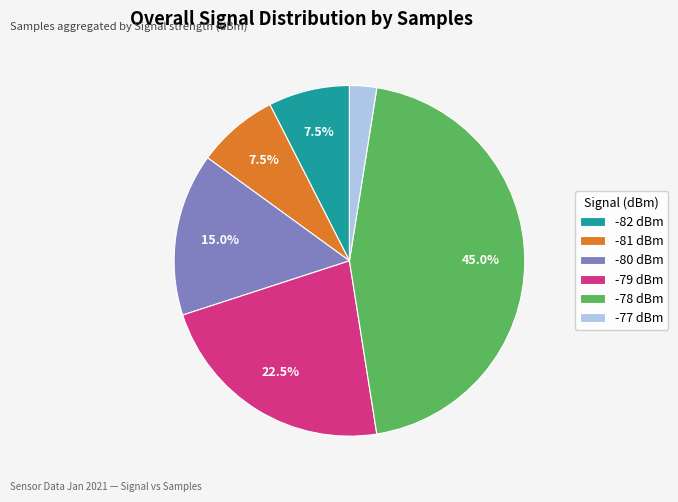

Which category has the biggest portion of the pie?

-78 dBm